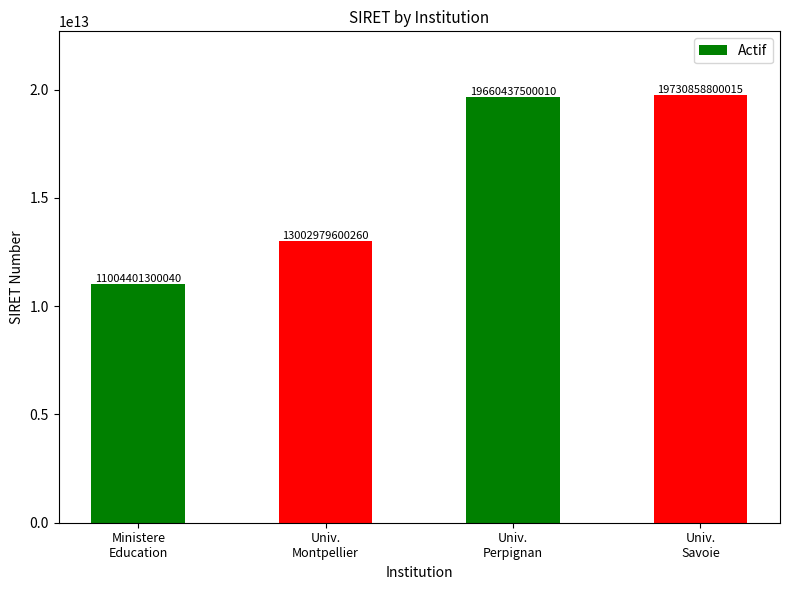

What is the value of the 3rd bar from the left?

19660437500010